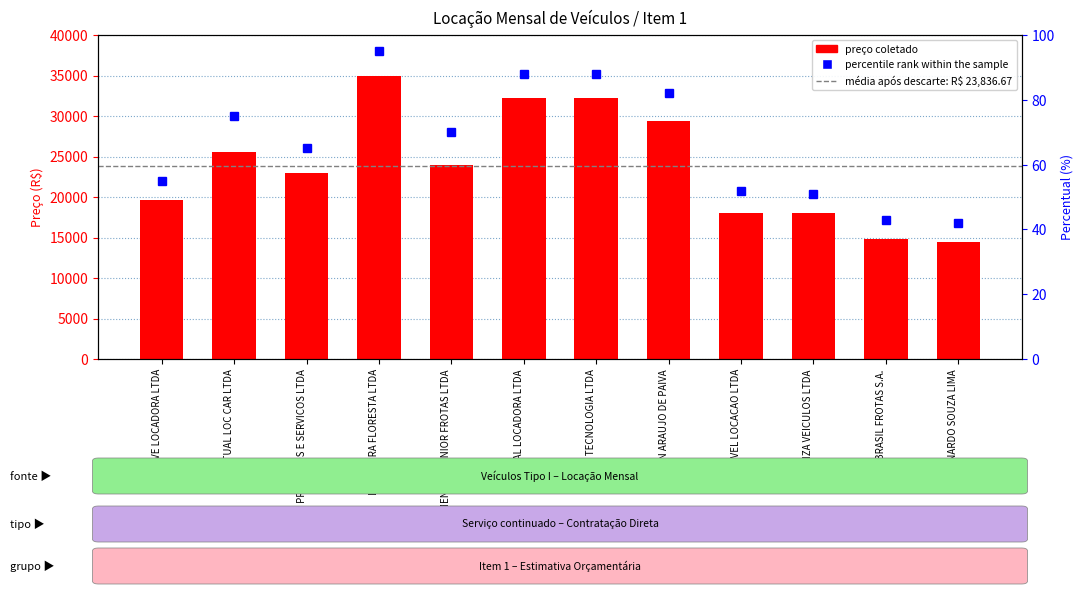

What is the label of the 1st bar from the right?

LEONARDO SOUZA LIMA